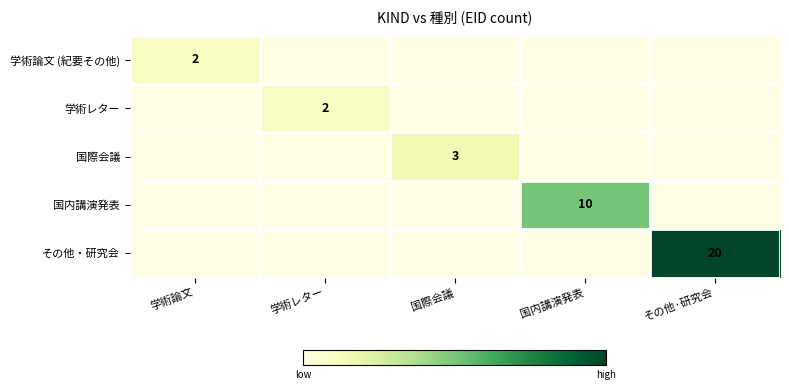

True or false: その他・研究会 has a value of 28 at その他·研究会.

False